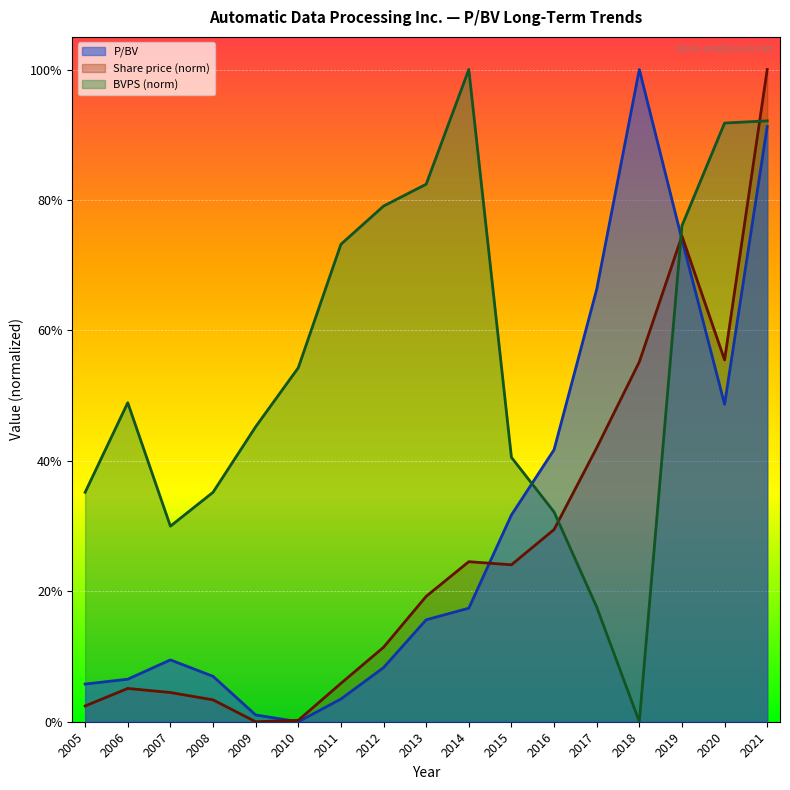

At which category does the chart reach its minimum across all series?

2010